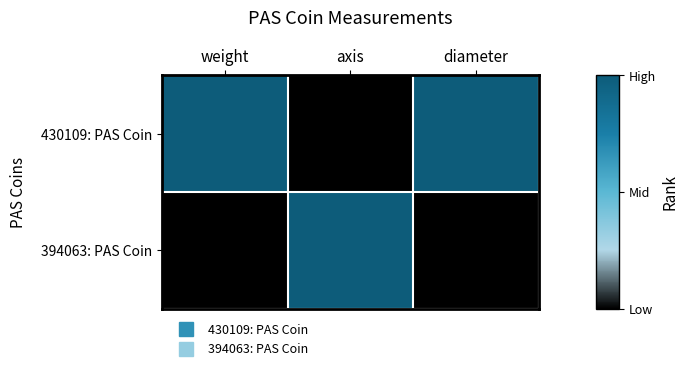

Which label corresponds to the largest value in the chart?

weight